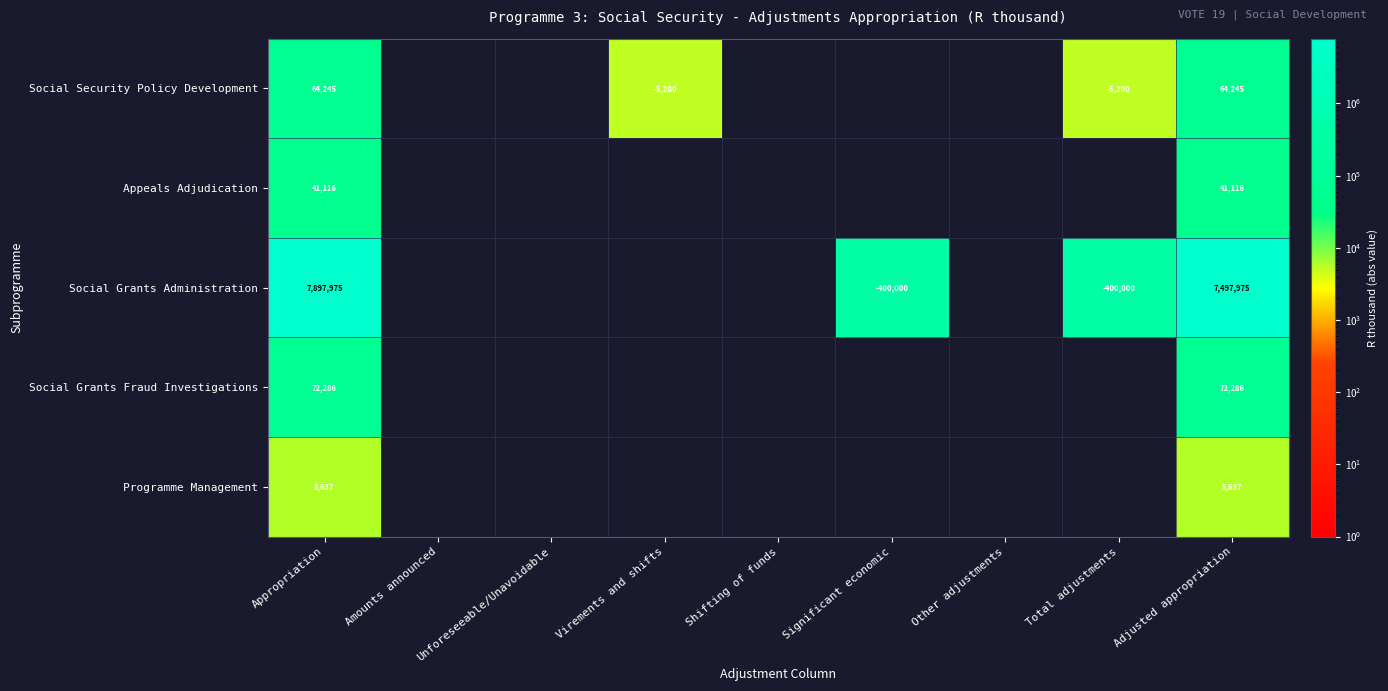

Between Appropriation and Adjusted appropriation, which series saw the biggest shift?

Social Grants Administration